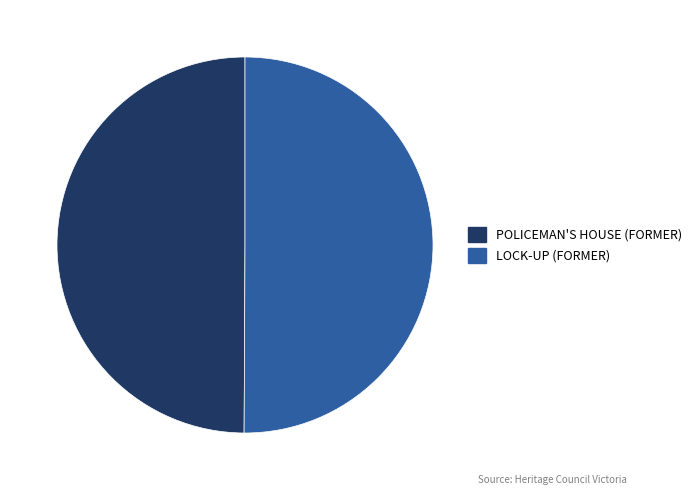

Approximately how many times larger is the value at LOCK-UP (FORMER) compared to POLICEMAN'S HOUSE (FORMER)?

1.0